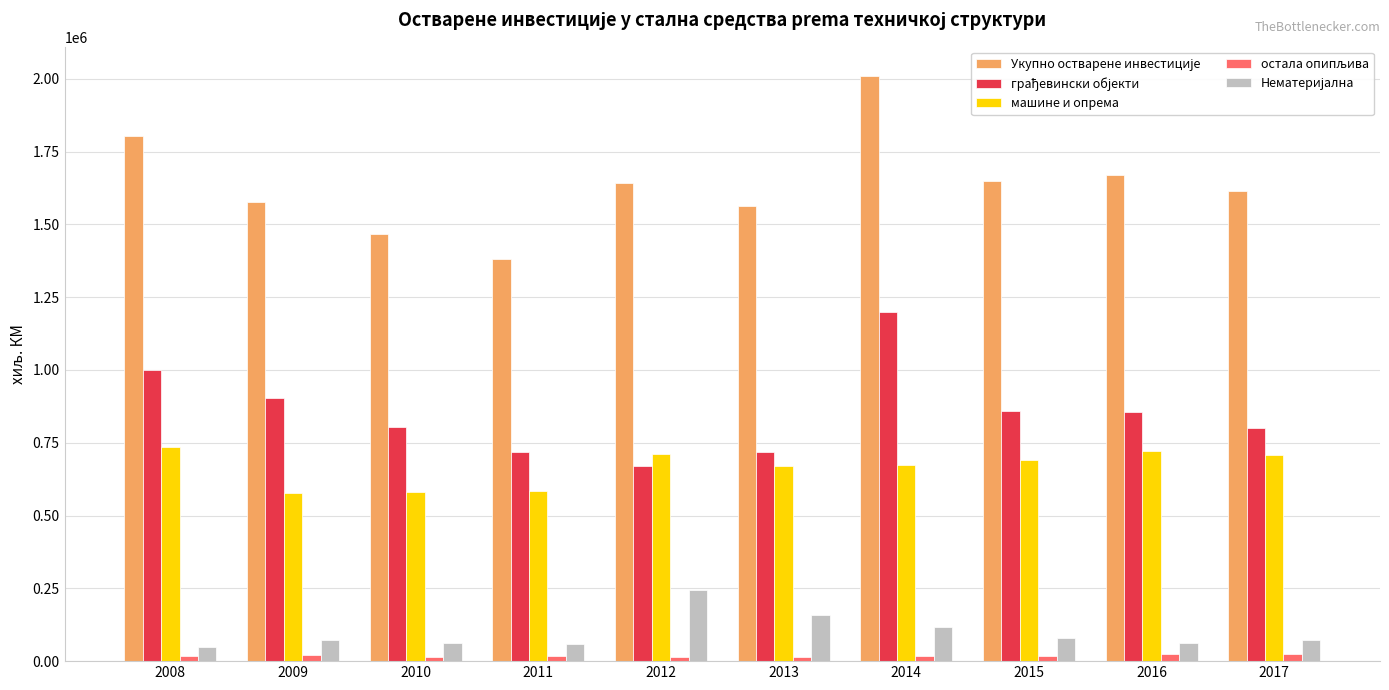

What is the difference between the maximum and second lowest values in the машине и опрема series?

153477